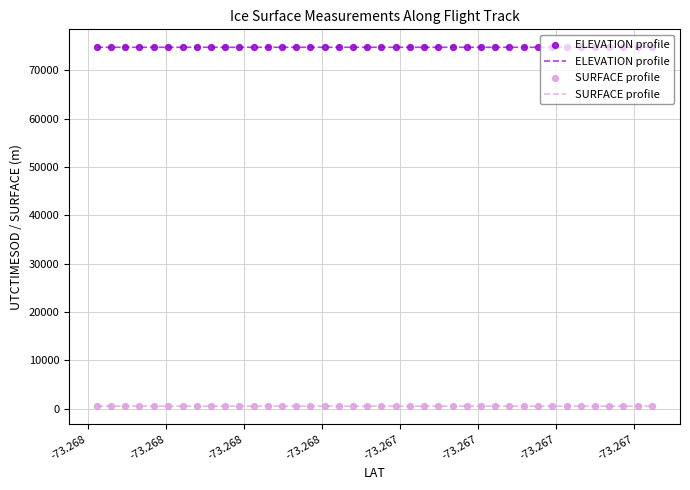

Which series has the largest total across all categories?

ELEVATION profile